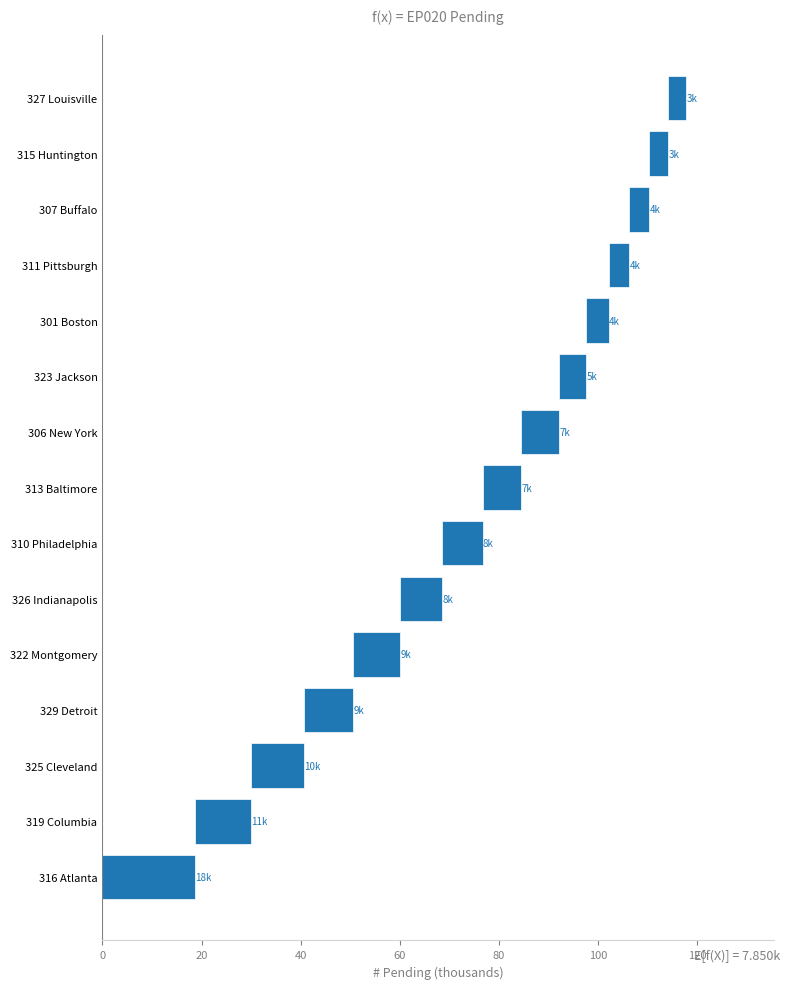

Does the chart contain any negative values?

No